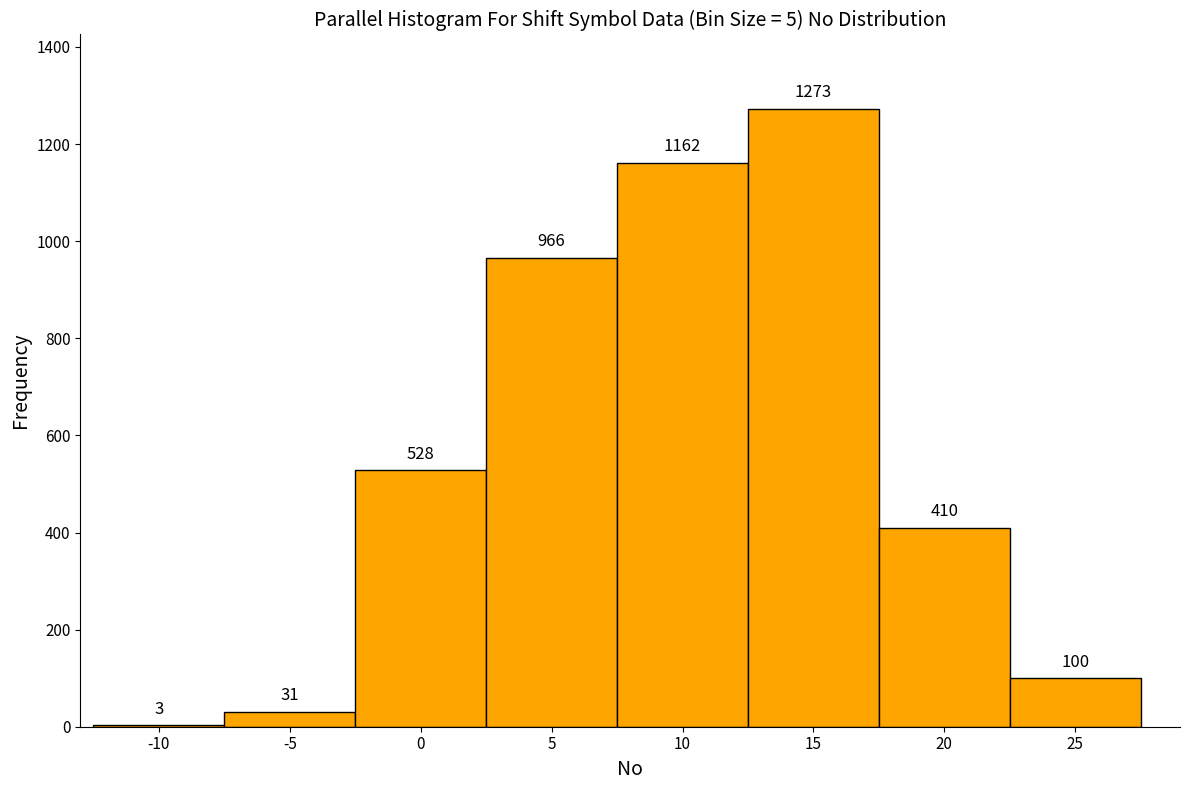

Reading left to right, list every bar in this chart as the range it spans on the x-axis followed by its height.

-12.5 to -7.5: 3
-7.5 to -2.5: 31
-2.5 to 2.5: 528
2.5 to 7.5: 966
7.5 to 12.5: 1162
12.5 to 17.5: 1273
17.5 to 22.5: 410
22.5 to 27.5: 100